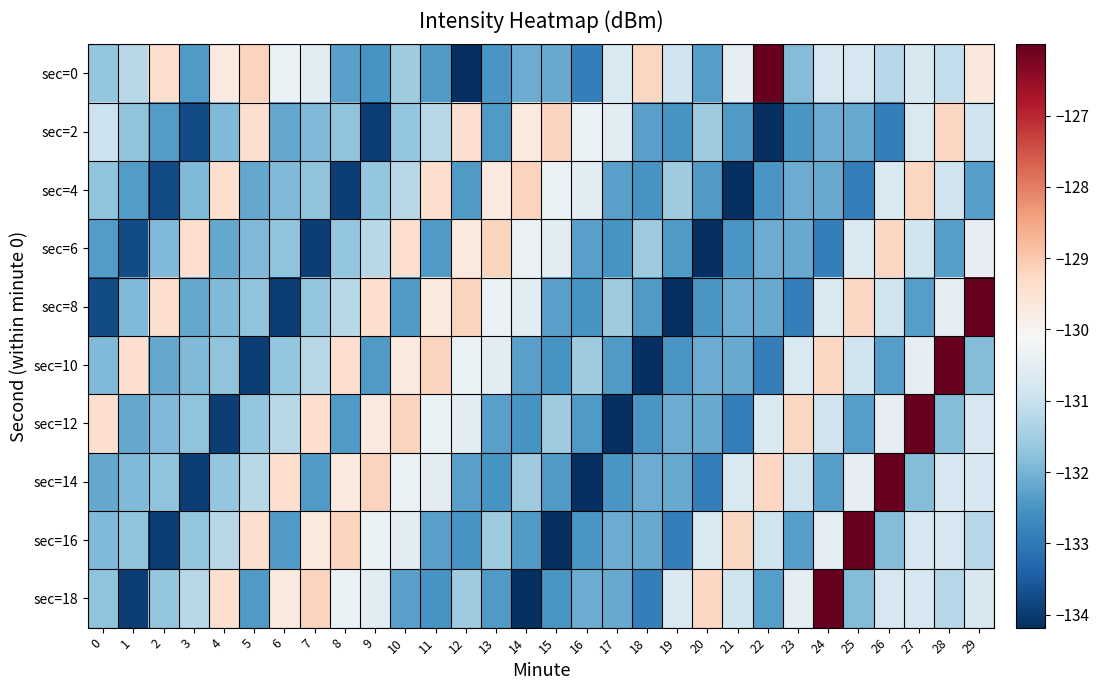

Which series changed the most between 7 and 25?

sec=16